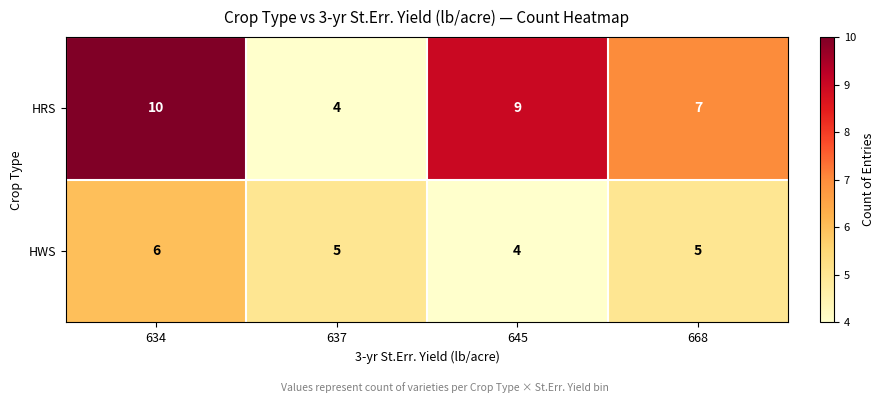

What is the spread (max minus min) of values at 634?

4